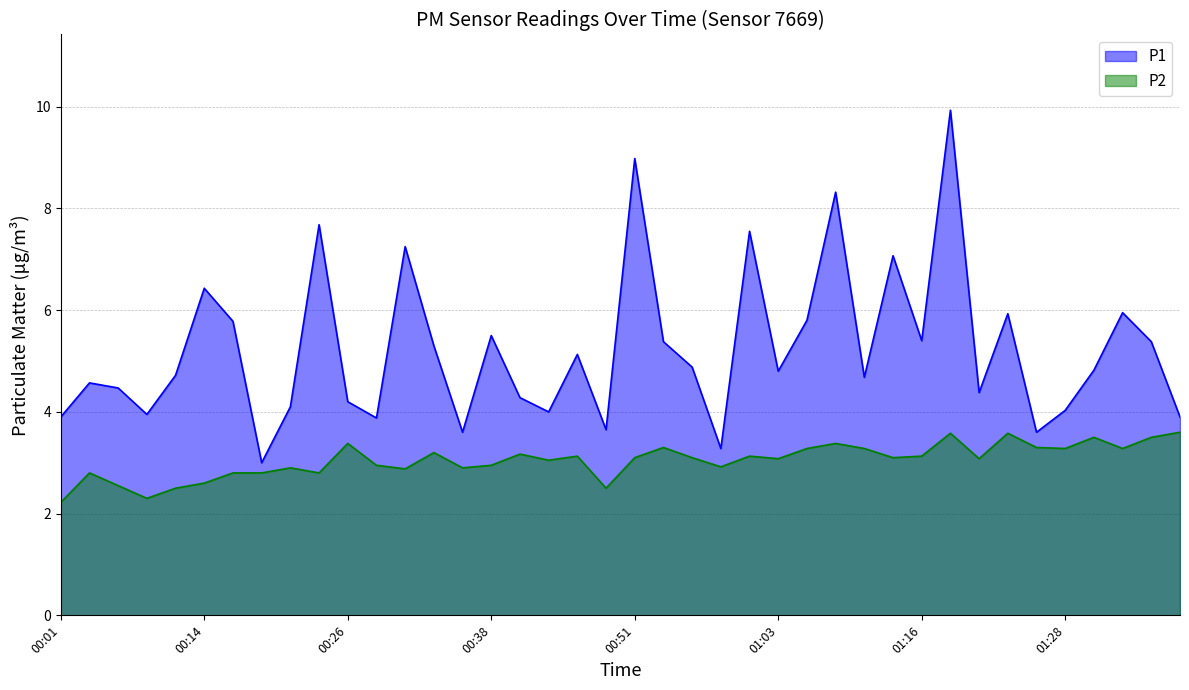

What is the value of the P2 point at the 23rd from the left?

3.1